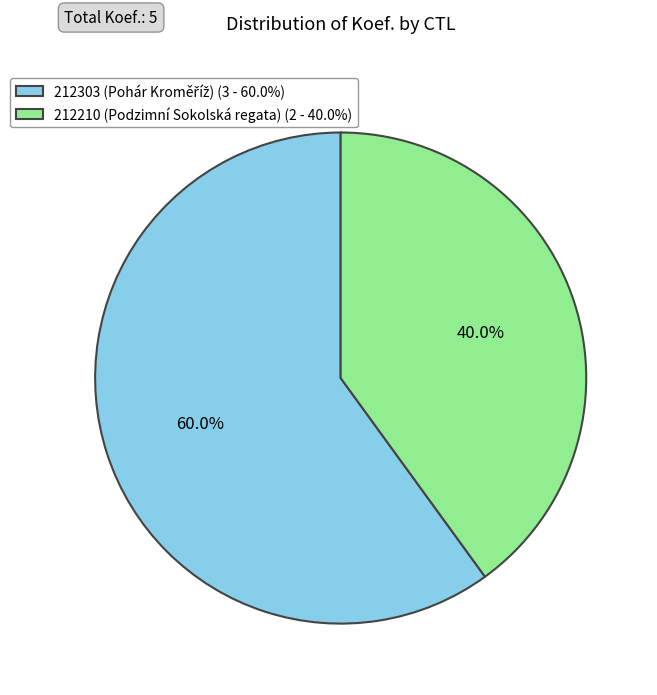

True or false: 212210 (Podzimní Sokolská regata) accounts for 47% of the total.

False